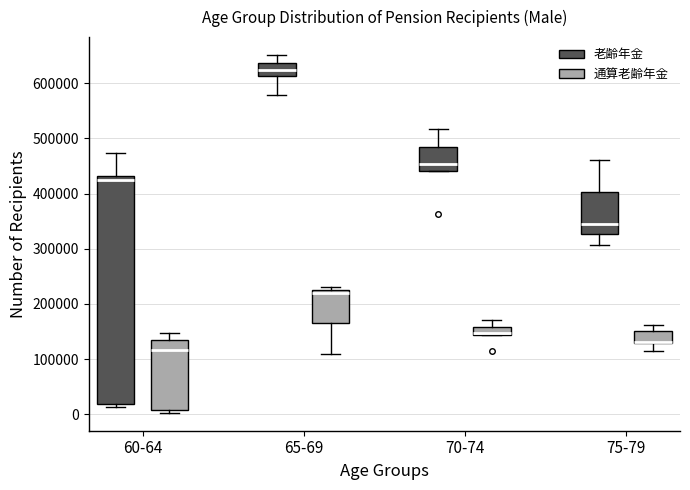

Where is the lower edge of the box for 65-69 (老齢年金) on the y-axis? The values are not printed on the chart, so give them approximately, as read against the axis.

610000